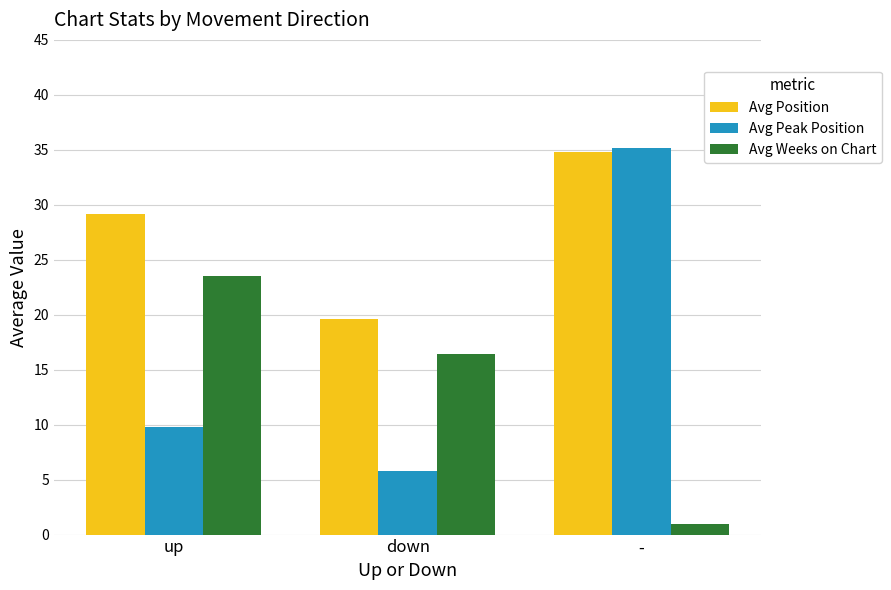

True or false: Avg Peak Position has a value of 17.1 at up.

False